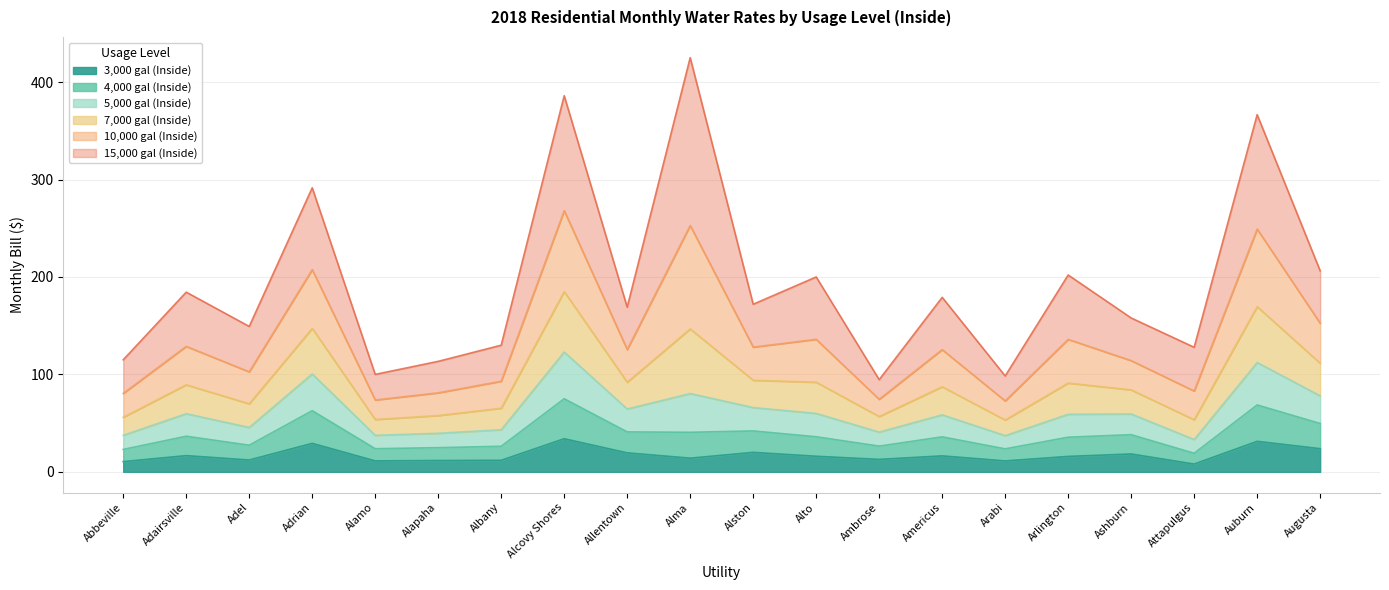

Does the chart have visible grid lines?

Yes